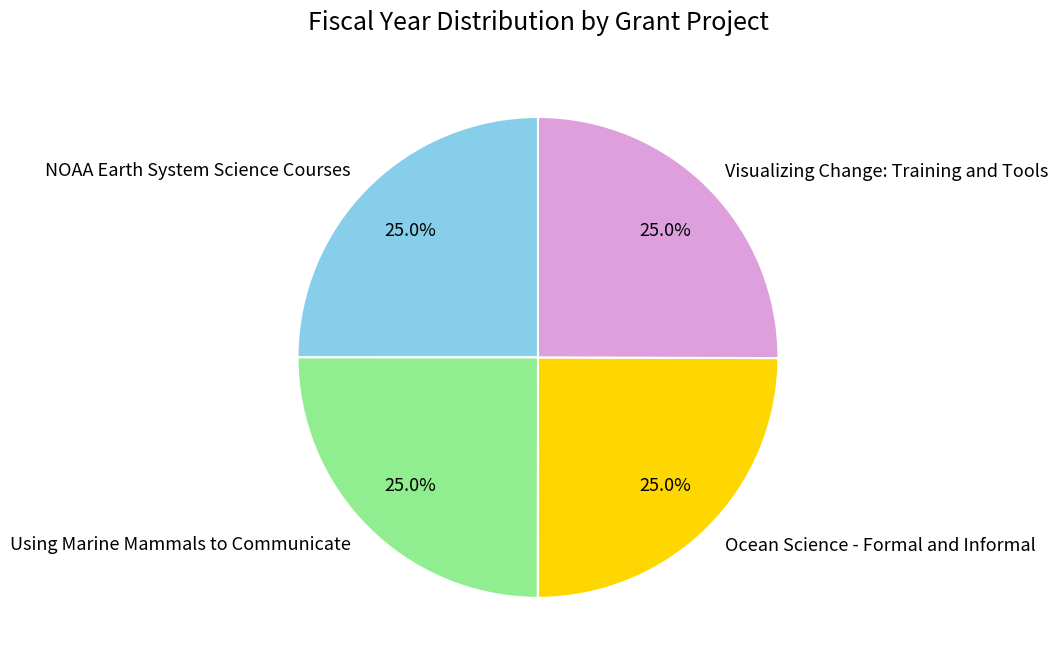

What percentage do NOAA Earth System Science Courses and Ocean Science - Formal and Informal together represent?

50.0%